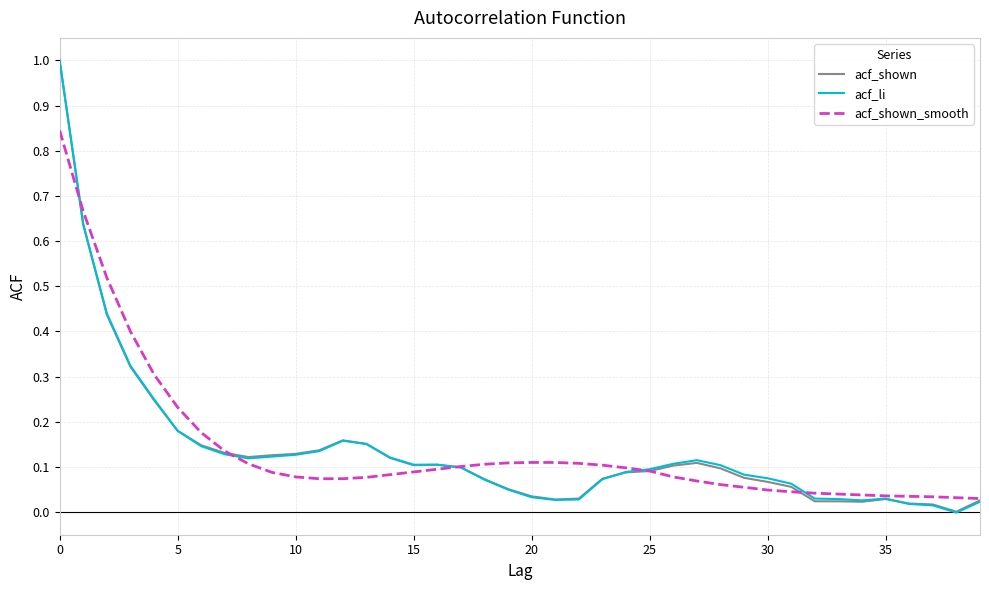

What is the highest value of the acf_li series?

1.0